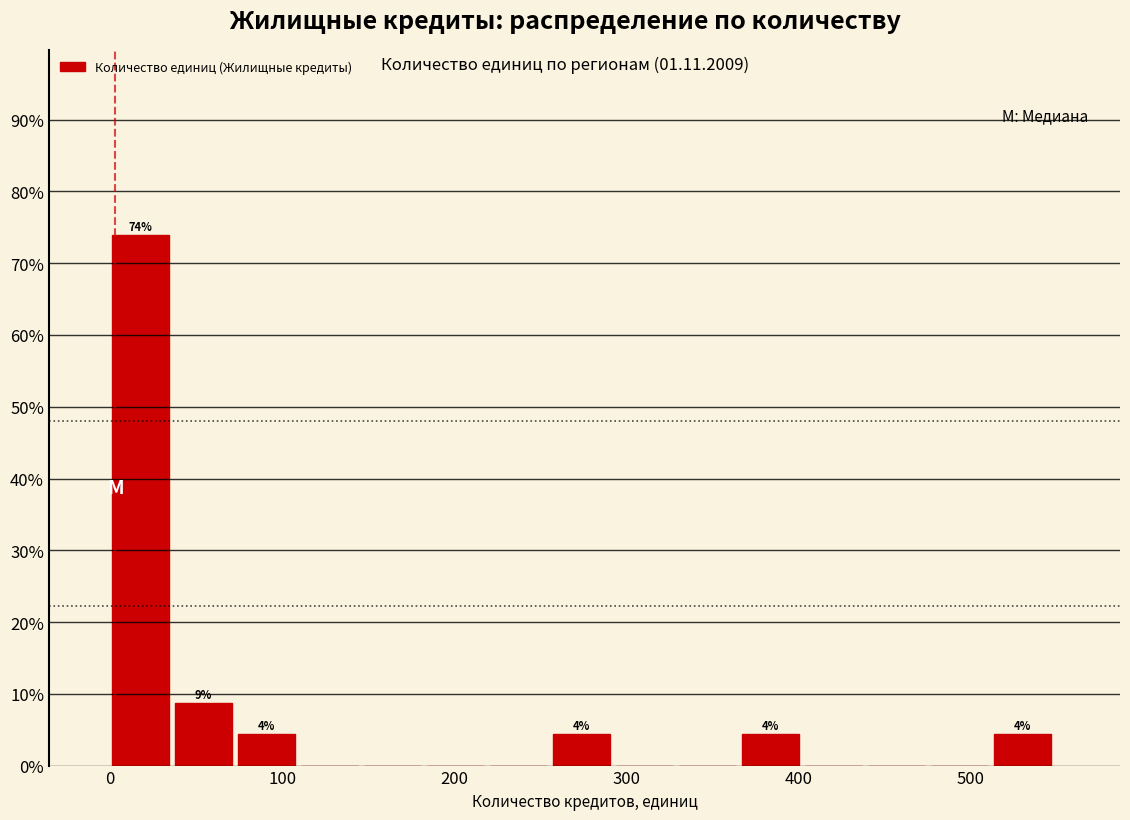

Read against the x-axis, roughly where is the centre of the tallest bar?

20